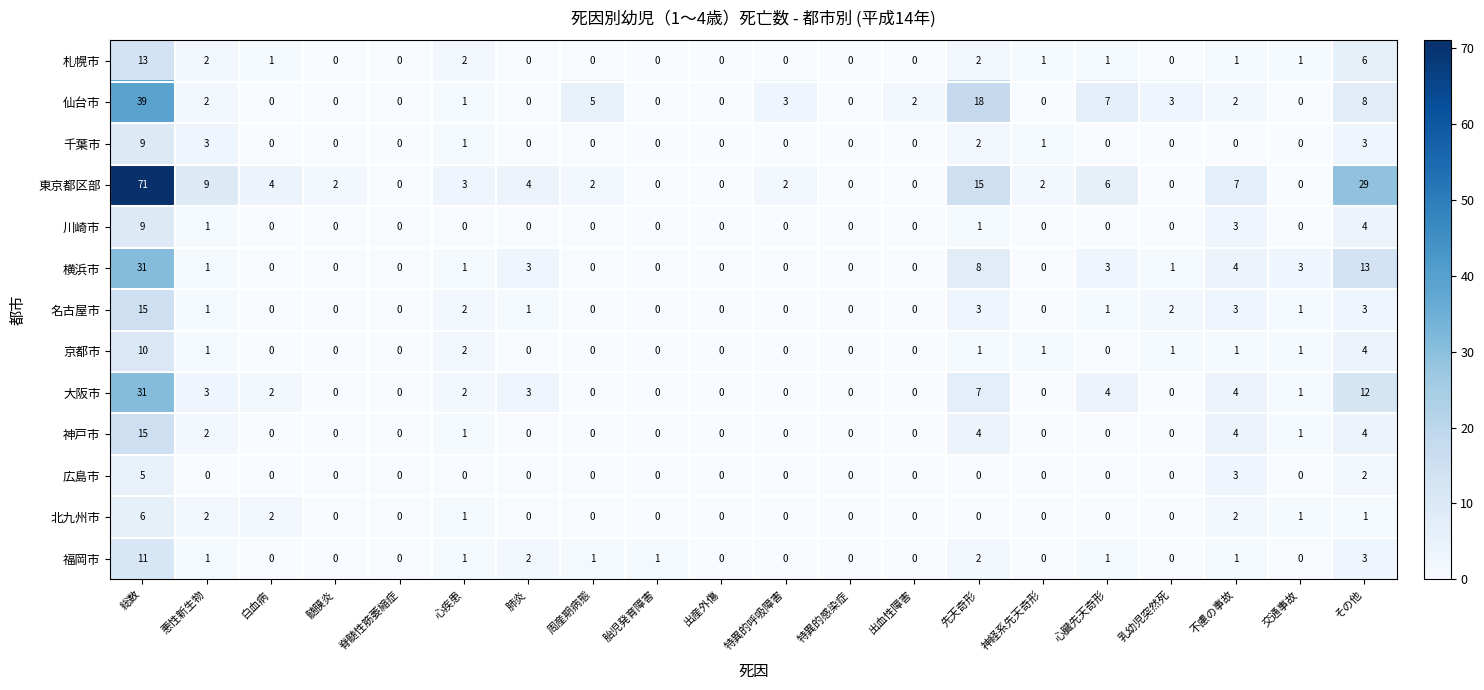

True or false: 東京都区部 has a value of 0 at 脊髄性筋萎縮症.

True